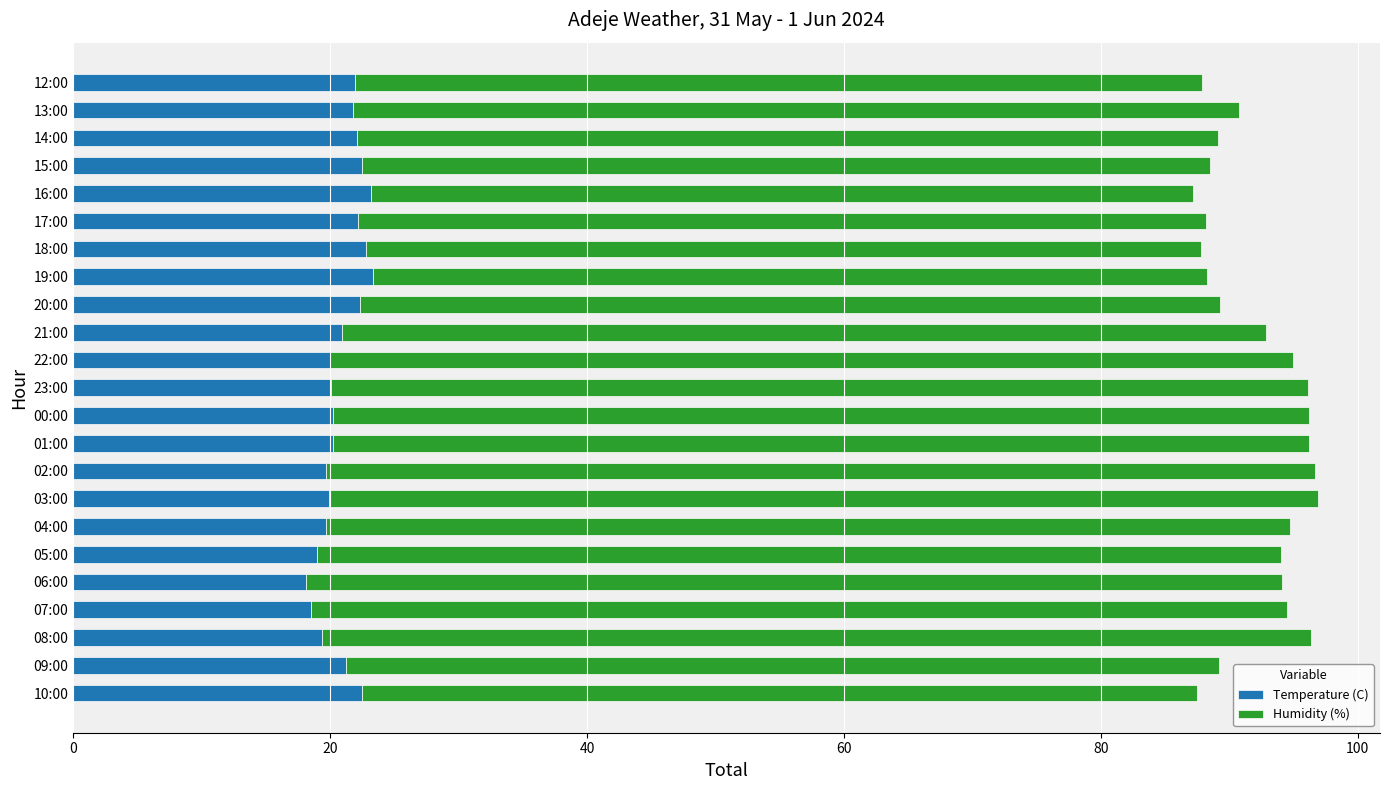

What is the maximum value for Temperature (C)?

23.3